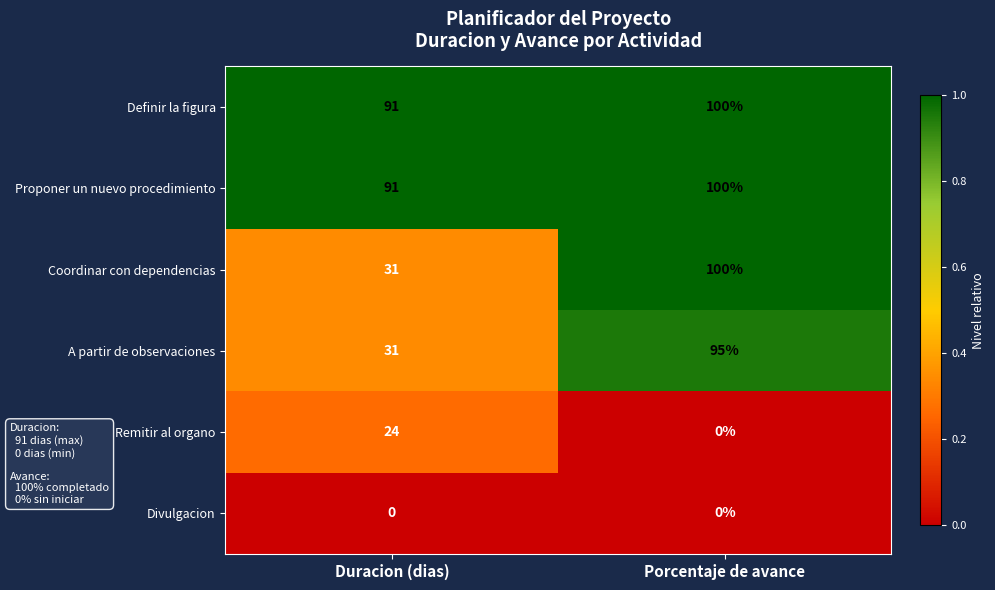

Is it true that Coordinar con dependencias equals 20 at Duracion (dias)?

False